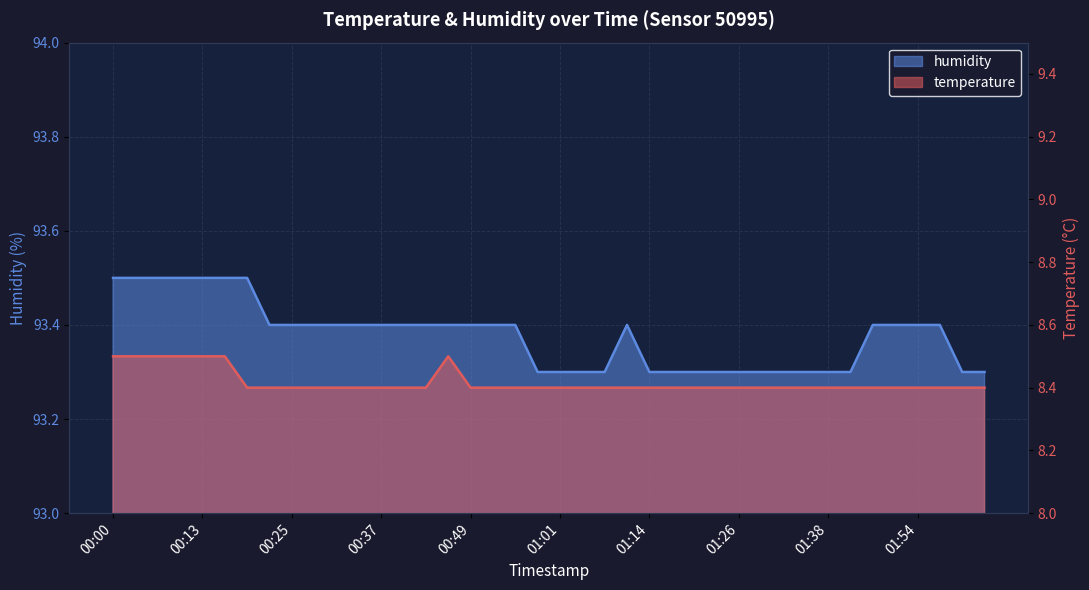

What is the label of the 2nd point from the left?

00:03